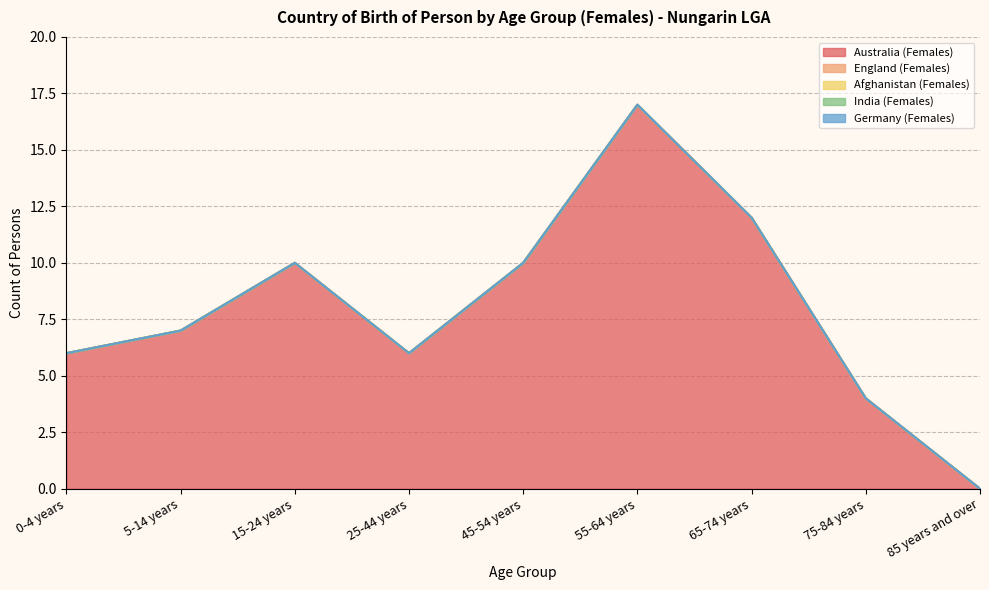

Reading left to right, transcribe all the data shown in this chart.

Australia (Females): 0-4 years=6	5-14 years=7	15-24 years=10	25-44 years=6	45-54 years=10	55-64 years=17	65-74 years=12	75-84 years=4	85 years and over=0
England (Females): 0-4 years=0	5-14 years=0	15-24 years=0	25-44 years=0	45-54 years=0	55-64 years=0	65-74 years=0	75-84 years=0	85 years and over=0
Afghanistan (Females): 0-4 years=0	5-14 years=0	15-24 years=0	25-44 years=0	45-54 years=0	55-64 years=0	65-74 years=0	75-84 years=0	85 years and over=0
India (Females): 0-4 years=0	5-14 years=0	15-24 years=0	25-44 years=0	45-54 years=0	55-64 years=0	65-74 years=0	75-84 years=0	85 years and over=0
Germany (Females): 0-4 years=0	5-14 years=0	15-24 years=0	25-44 years=0	45-54 years=0	55-64 years=0	65-74 years=0	75-84 years=0	85 years and over=0